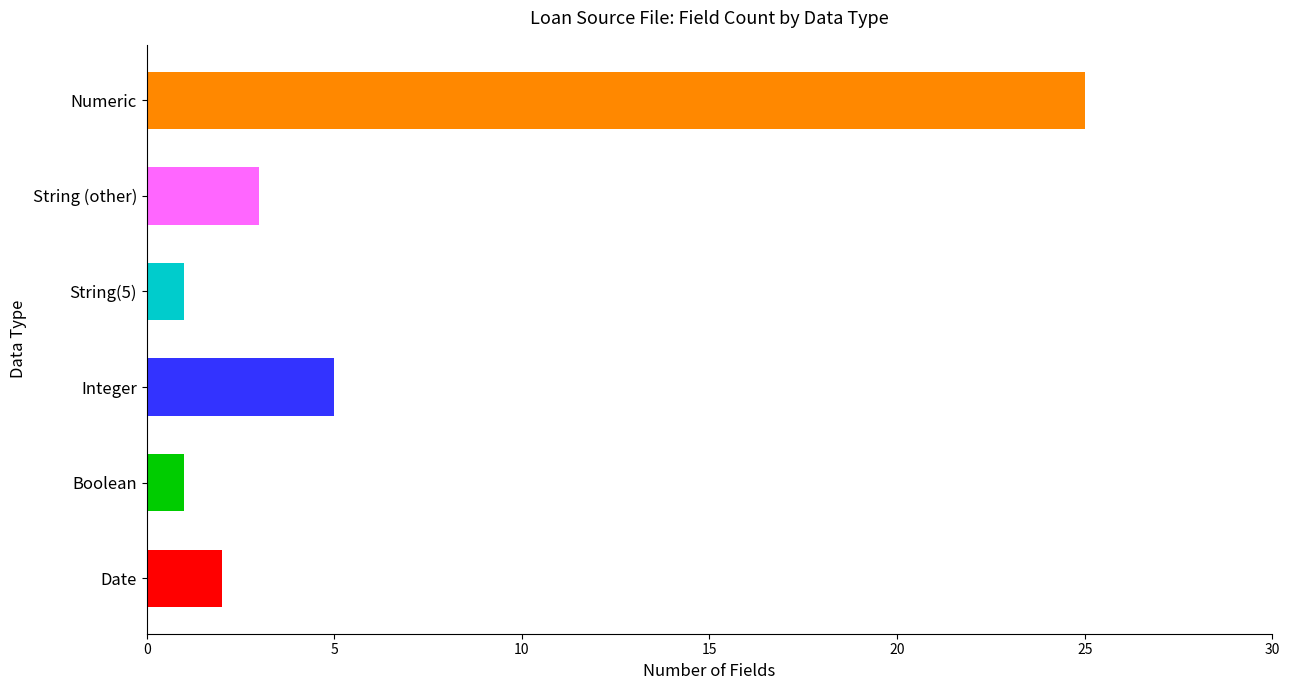

Reading left to right, what are all the values shown in this chart?

Date=2	Boolean=1	Integer=5	String(5)=1	String (other)=3	Numeric=25